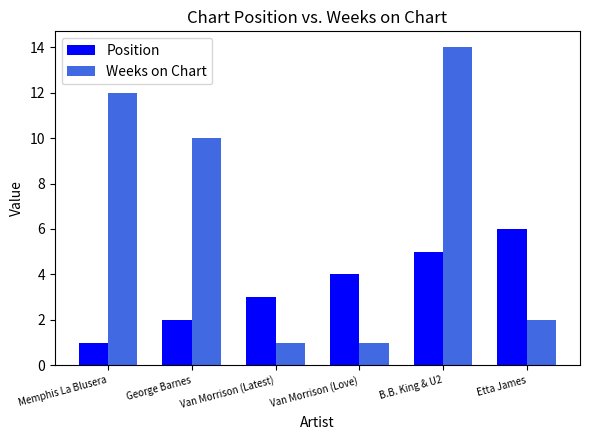

Is it true that Position equals 10 at Etta James?

False